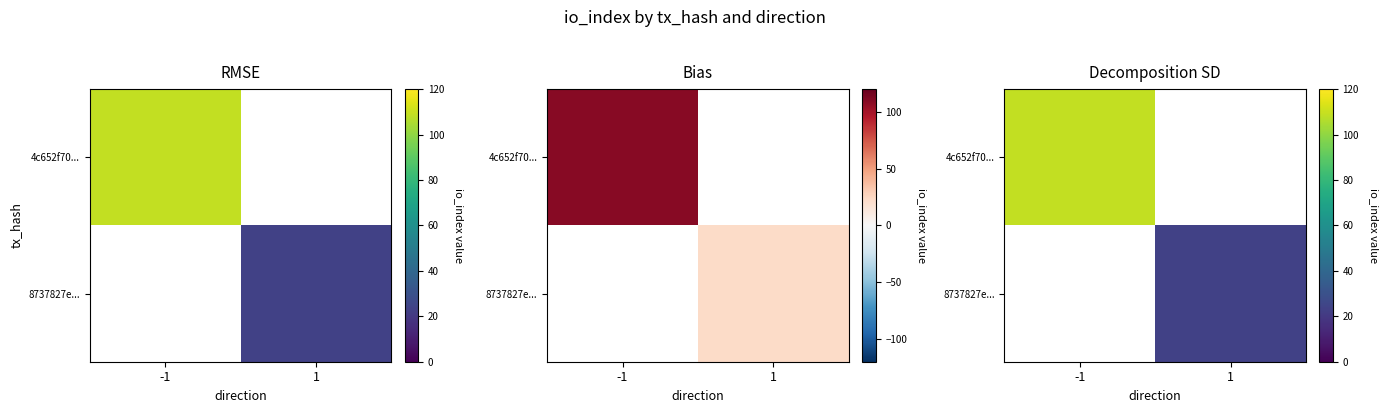

The 4c652f70... series shows 109 at -1. True or false?

True